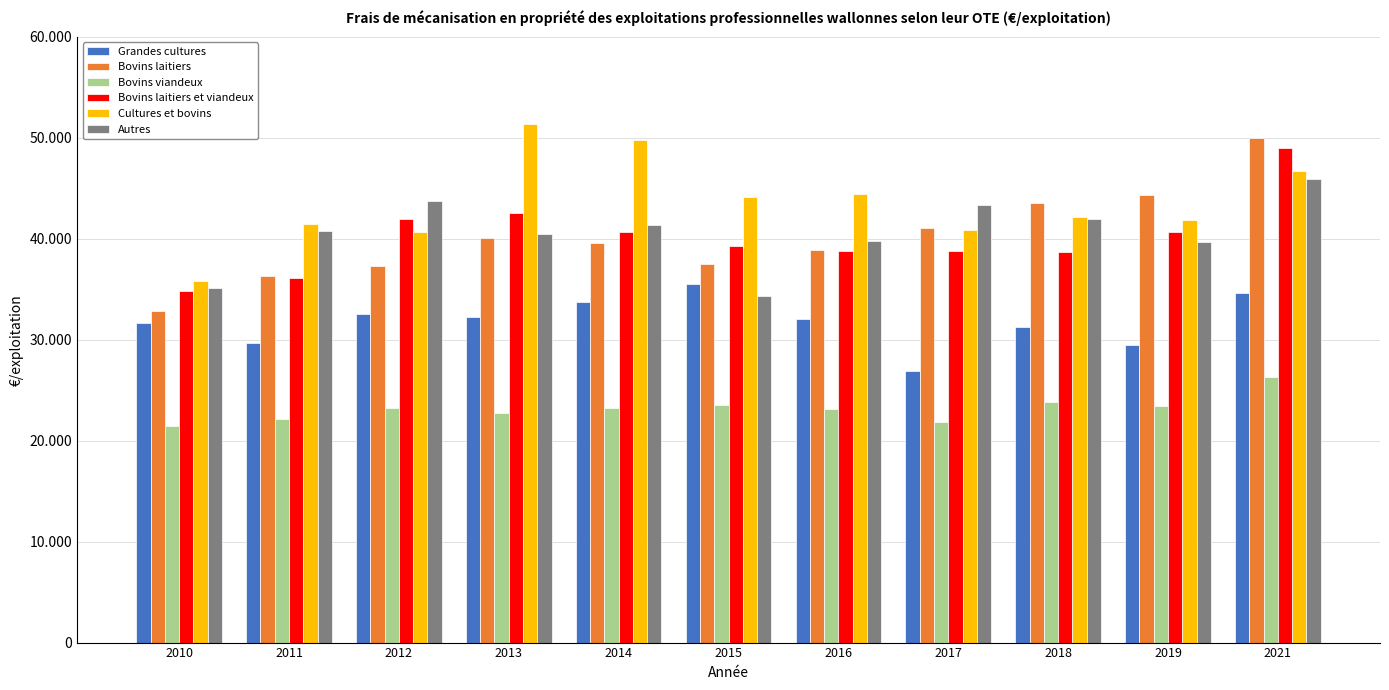

Does the chart contain stacked bars?

No